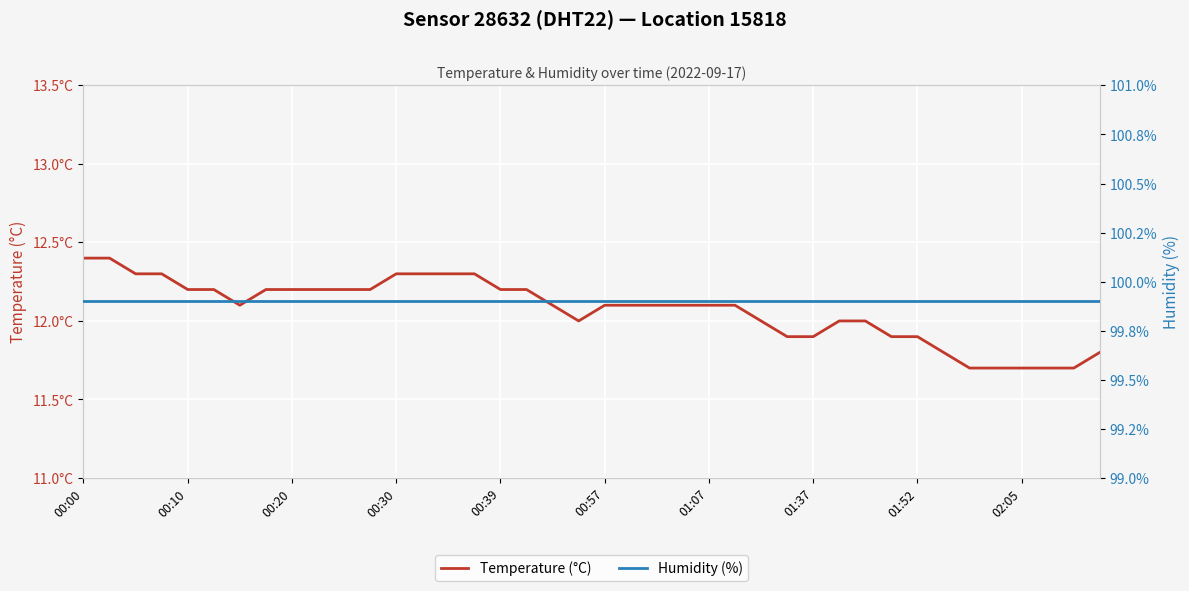

What is the difference between the Temperature (°C) values at 39 and 12?

0.5